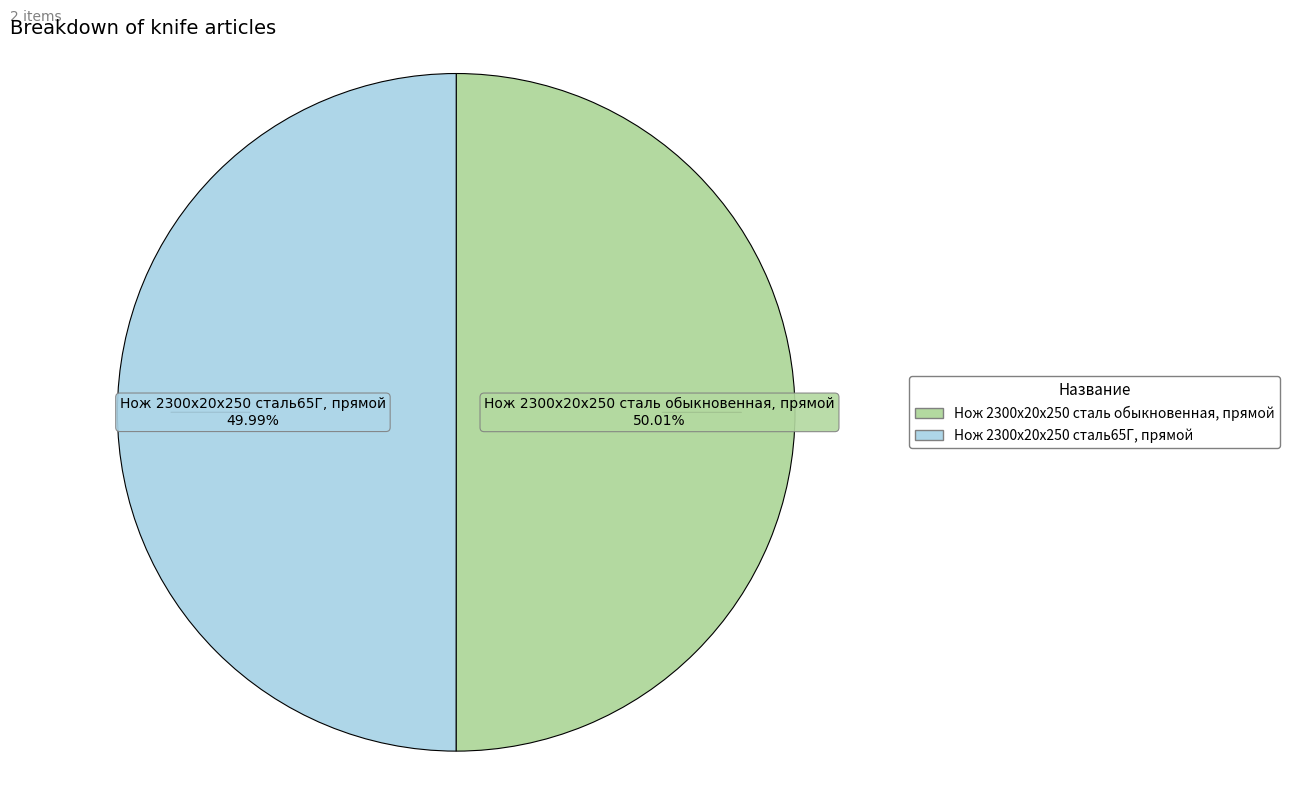

Is the sum of Нож 2300х20х250 сталь65Г, прямой and Нож 2300х20х250 сталь обыкновенная, прямой greater than half?

Yes